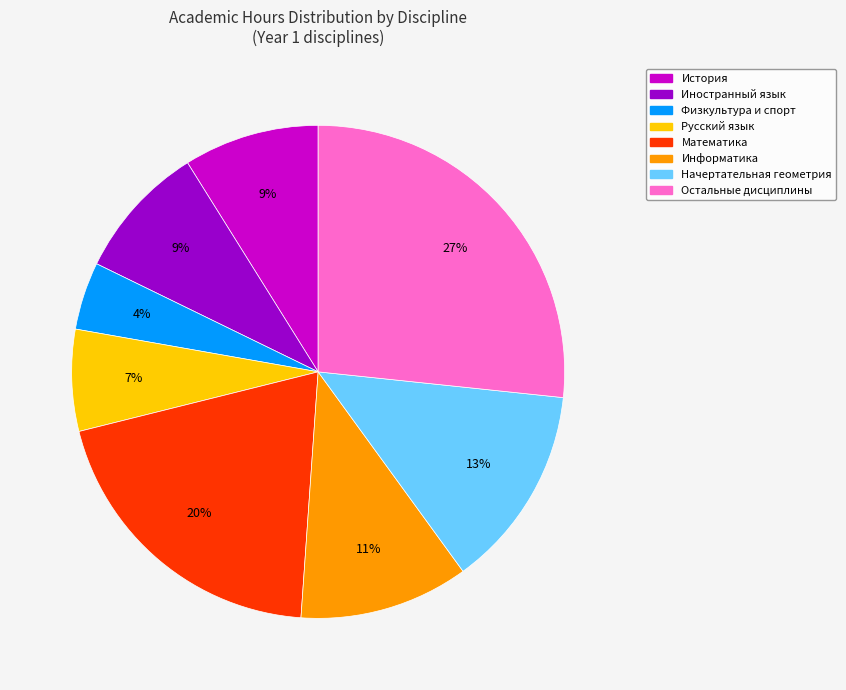

To the nearest percent, what is the average slice percentage?

12%